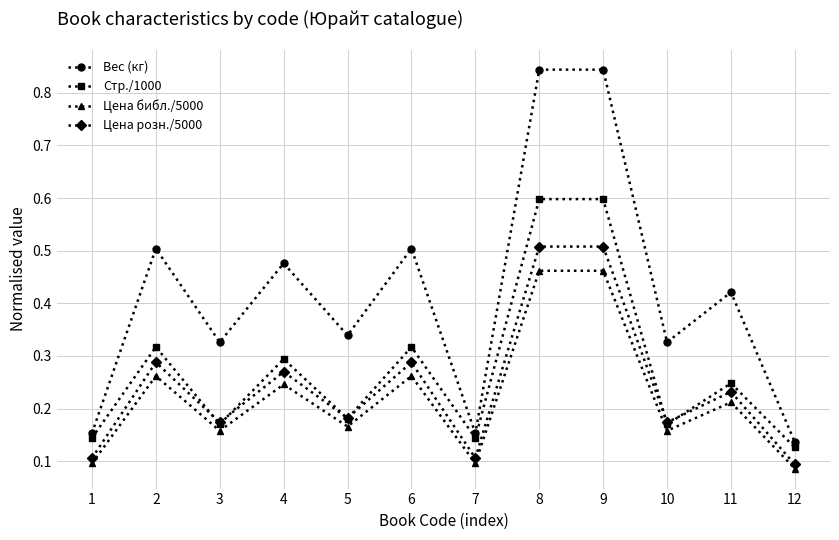

True or false: Цена розн./5000 has a value of 0.5 at 8.

True